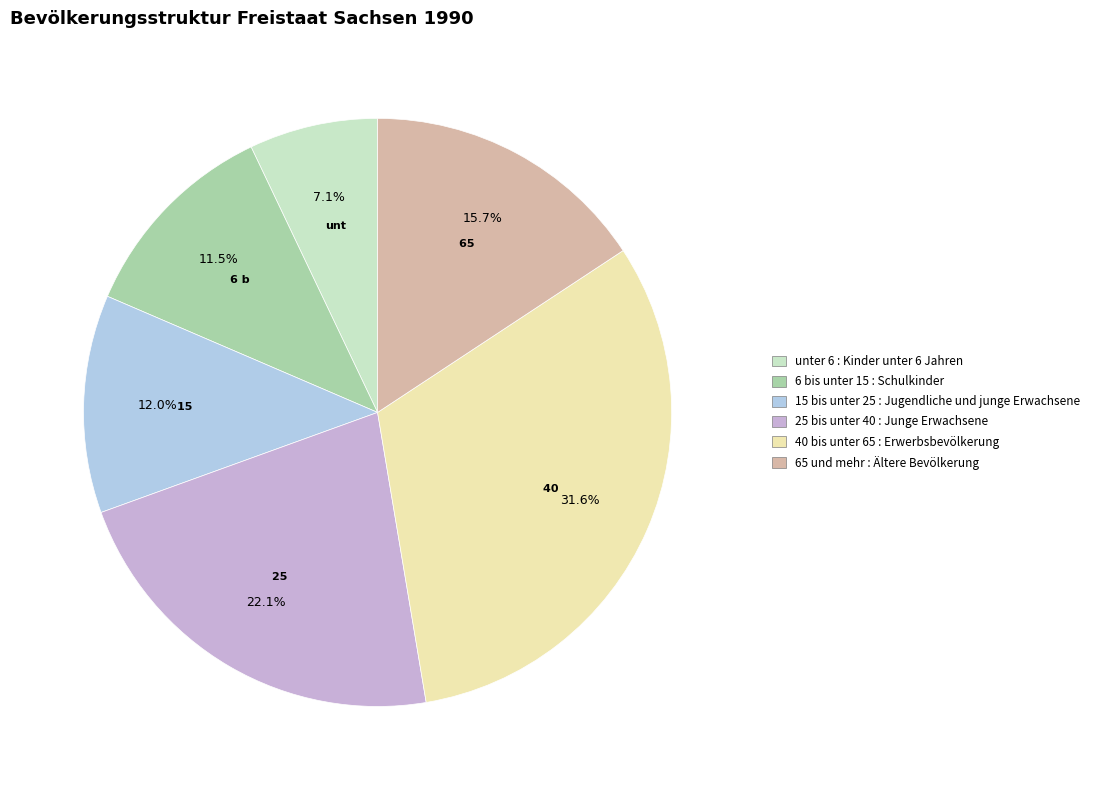

The 25 bis unter 40 slice represents 22% of the pie. True or false?

True